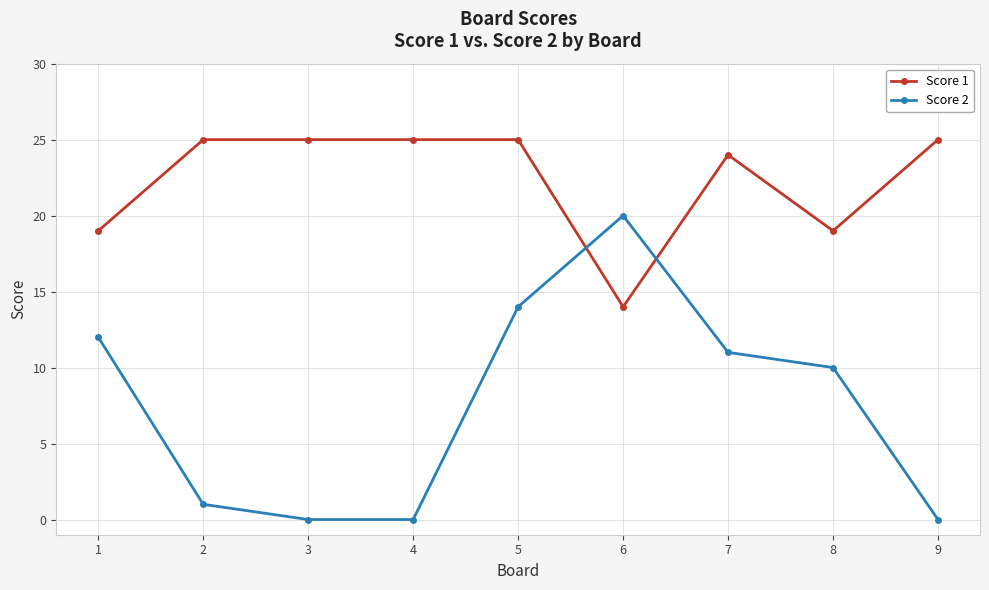

How many values in the Score 2 series are below 10?

4